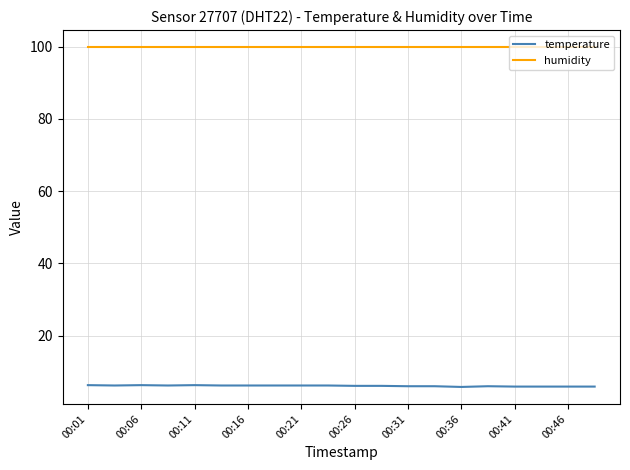

List the series in order of their peak value, highest first.

humidity, temperature